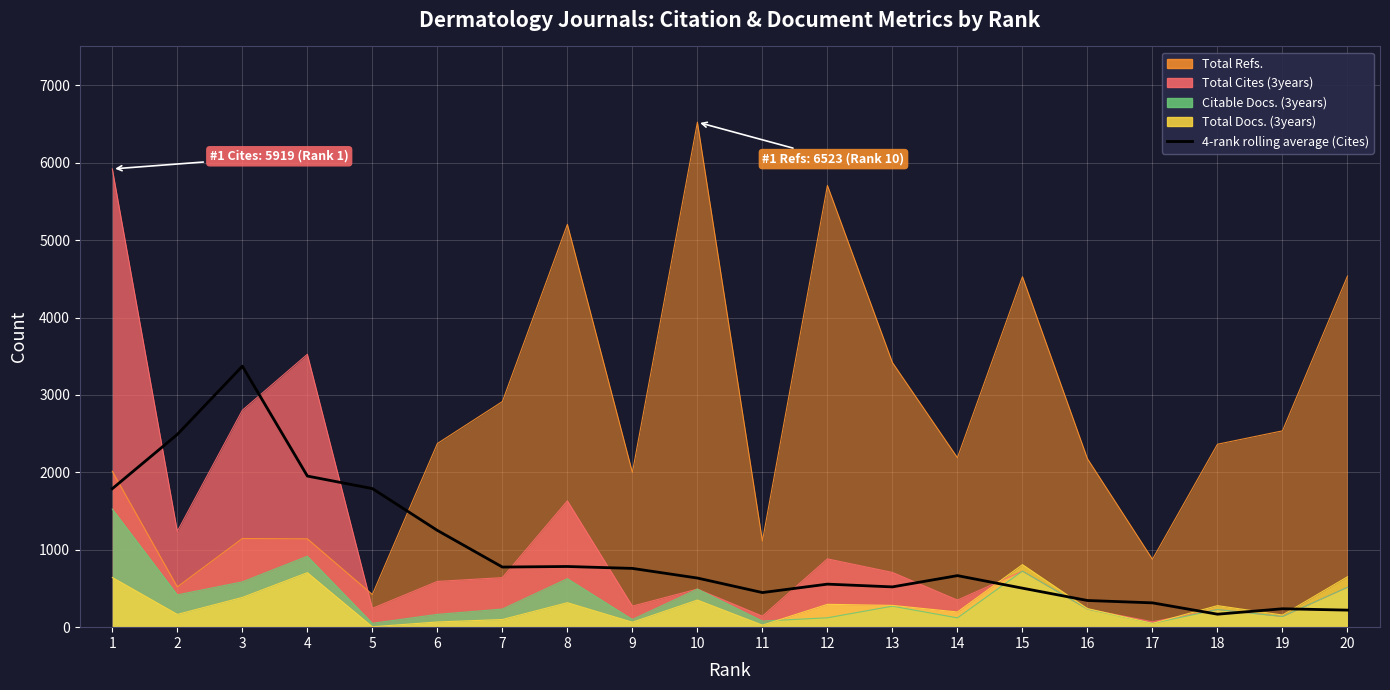

How many series are shown in this chart?

1